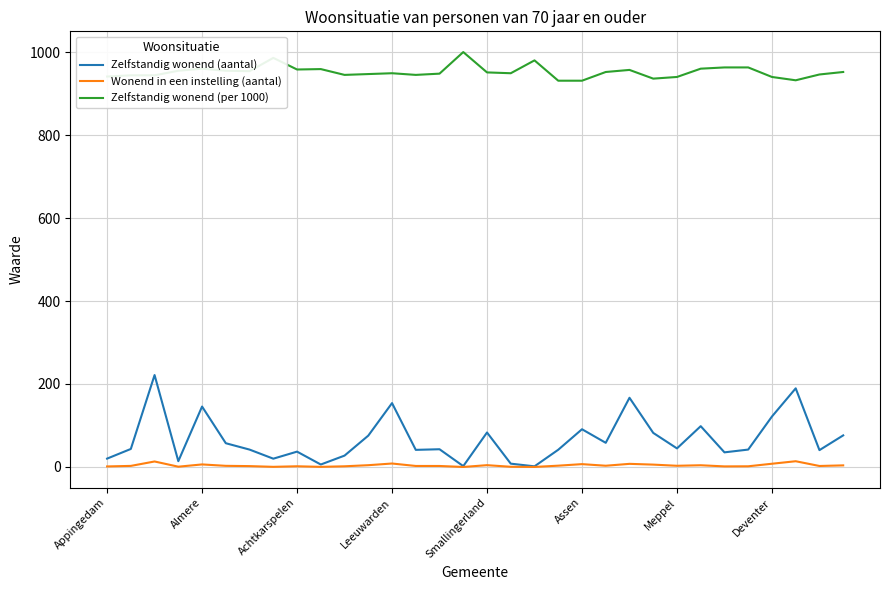

List the series in order of their peak value, highest first.

Zelfstandig wonend (per 1000), Zelfstandig wonend (aantal), Wonend in een instelling (aantal)